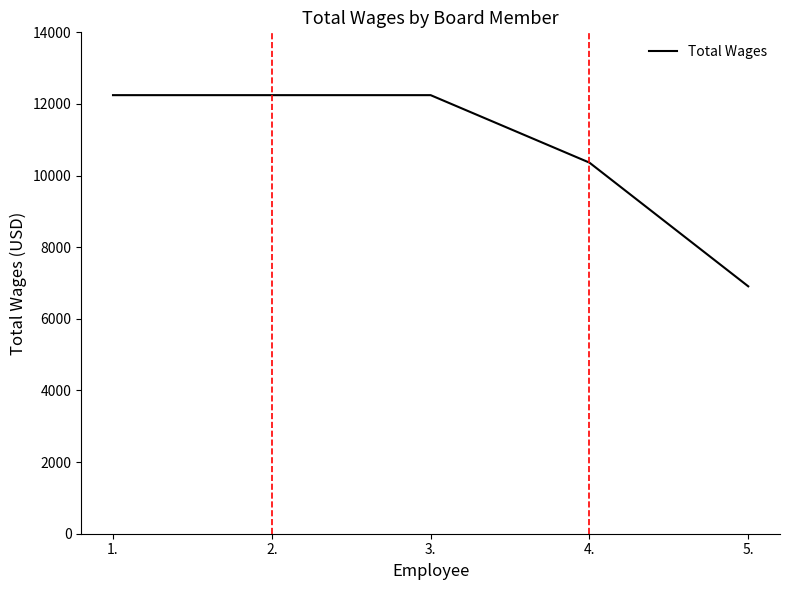

True or false: the data shows 12246 at 2..

True